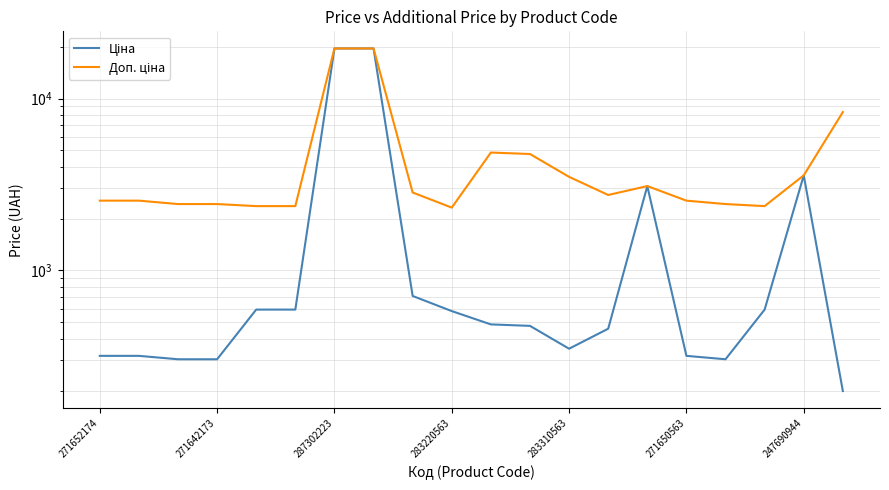

In Доп. ціна, how many points are higher than both neighbors (excluding endpoints)?

2